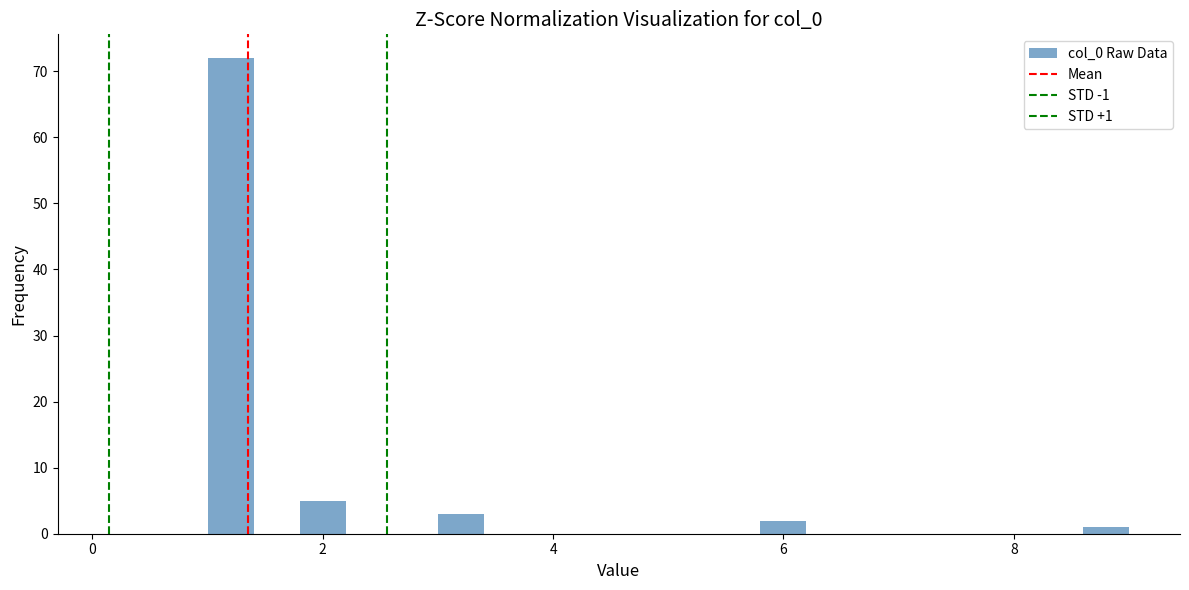

Around what value on the x-axis is the tallest bar? Give the approximate position of its centre, as read against the axis.

1.2